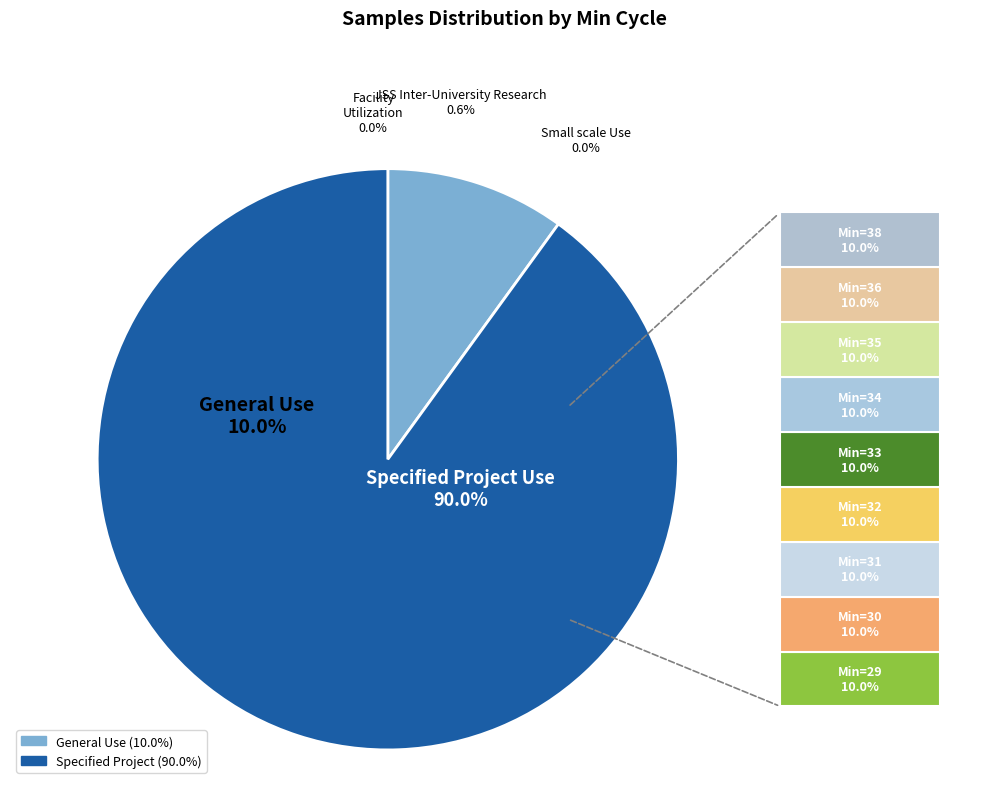

Is there a majority slice in this chart?

No